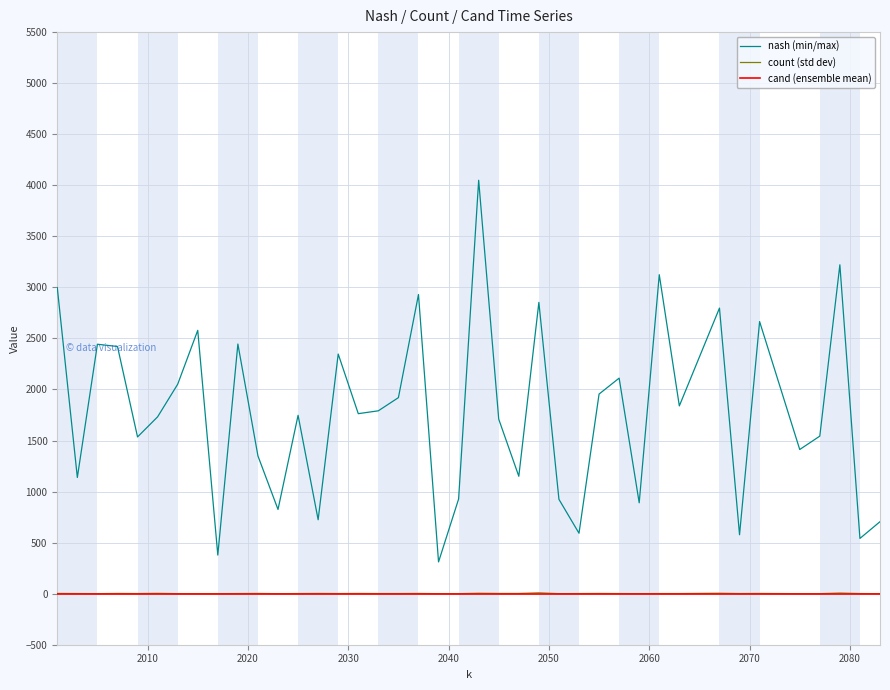

What is the sum of all nash (min/max) values?

71011